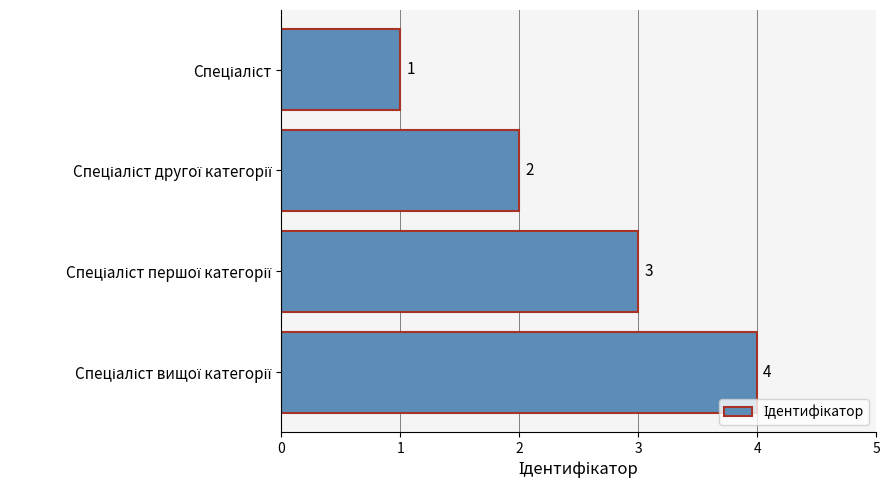

Does the chart contain stacked bars?

No